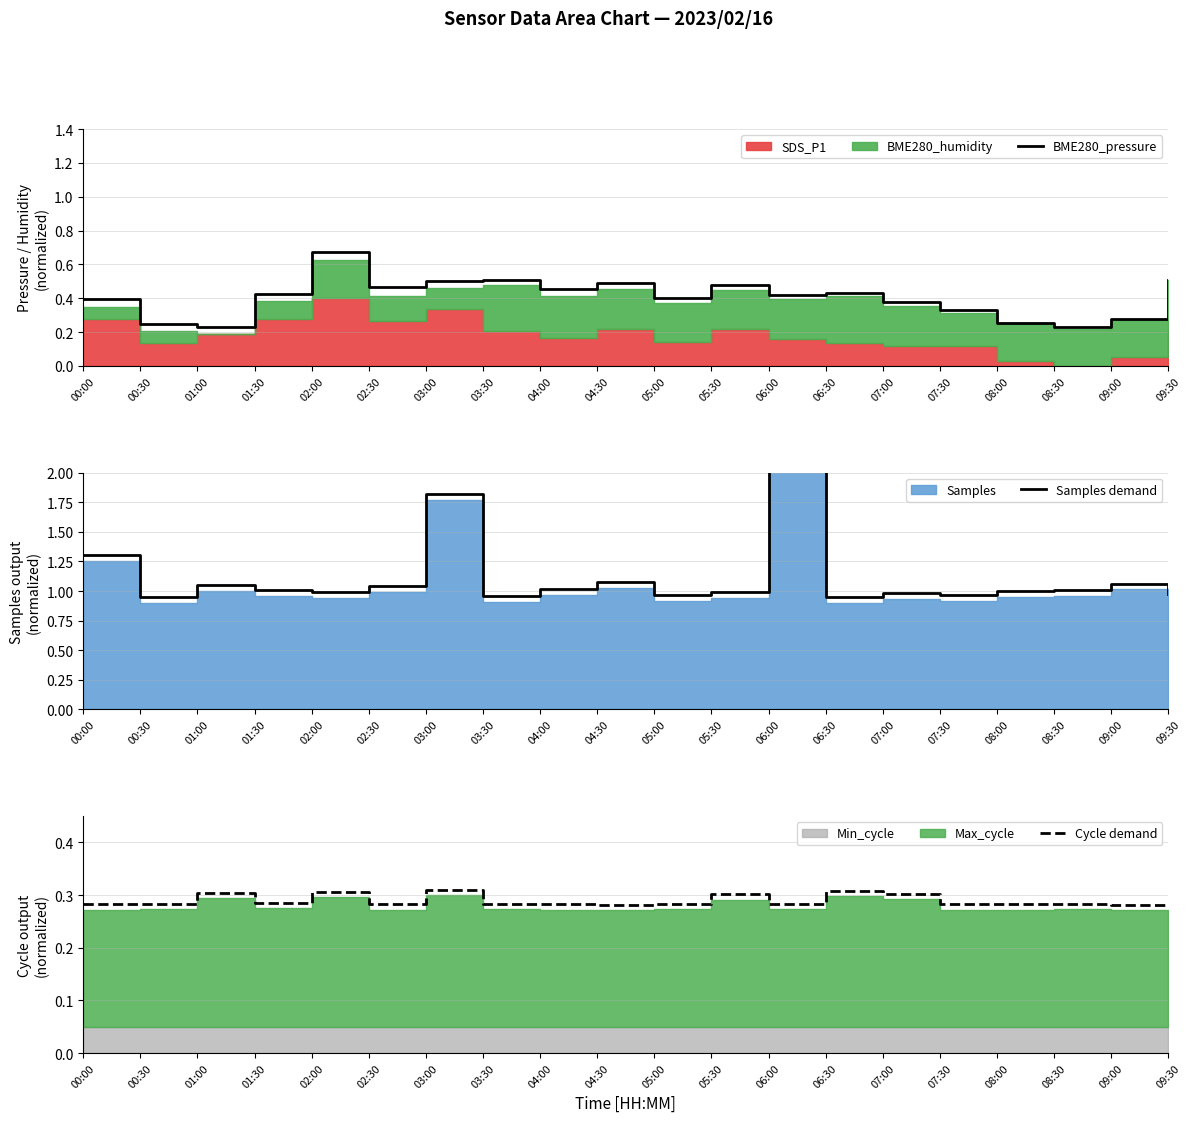

The Samples demand series shows 1.0 at 04:00. True or false?

True